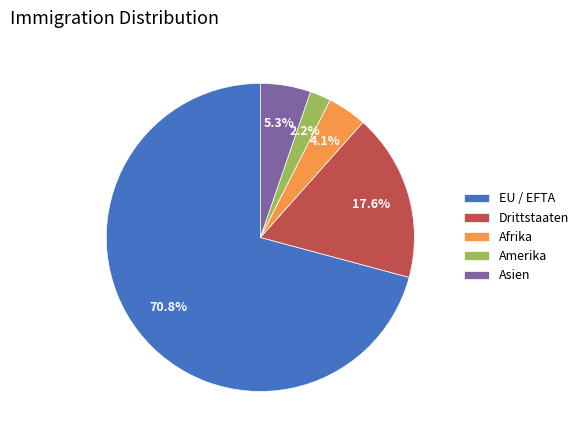

What is the ratio of the value at Afrika to the value at Drittstaaten?

0.2